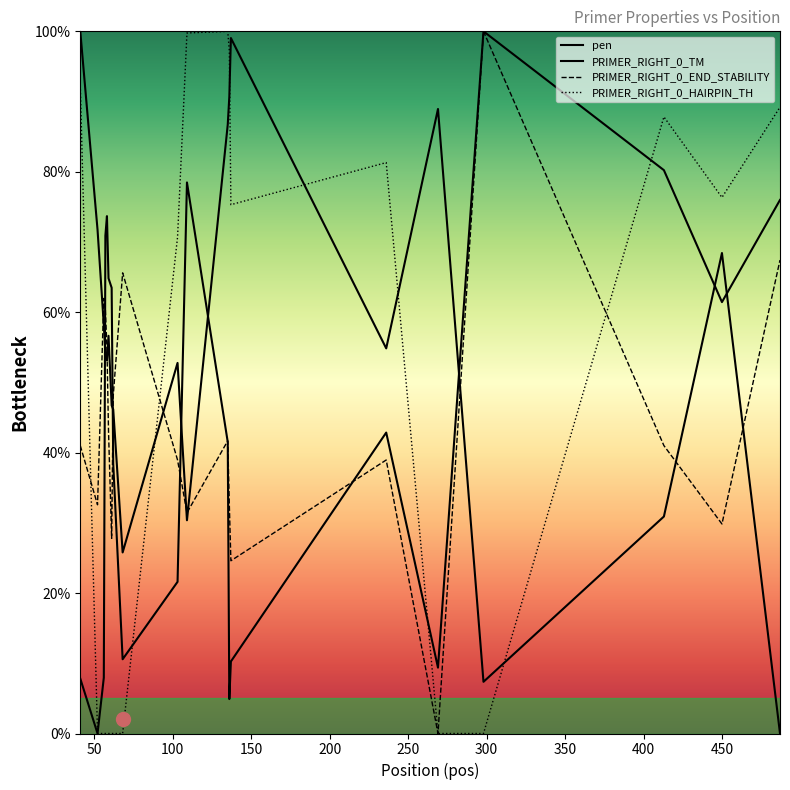

Which has a higher value, 103 or 236?

236